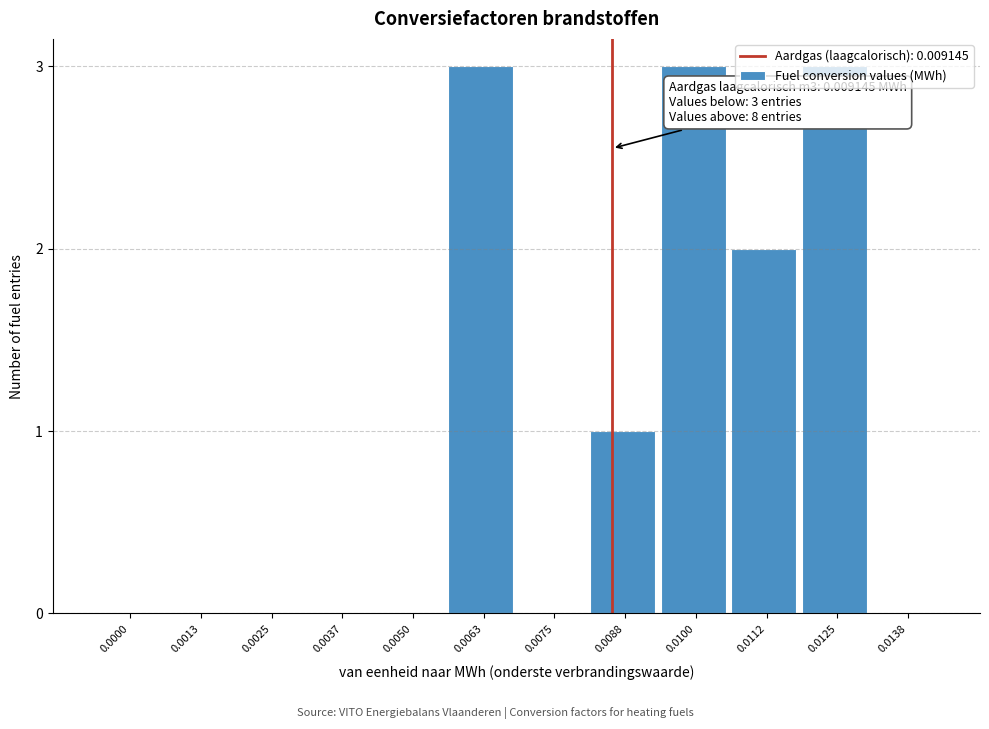

Is it true that the value at 0.0050 is -2?

False